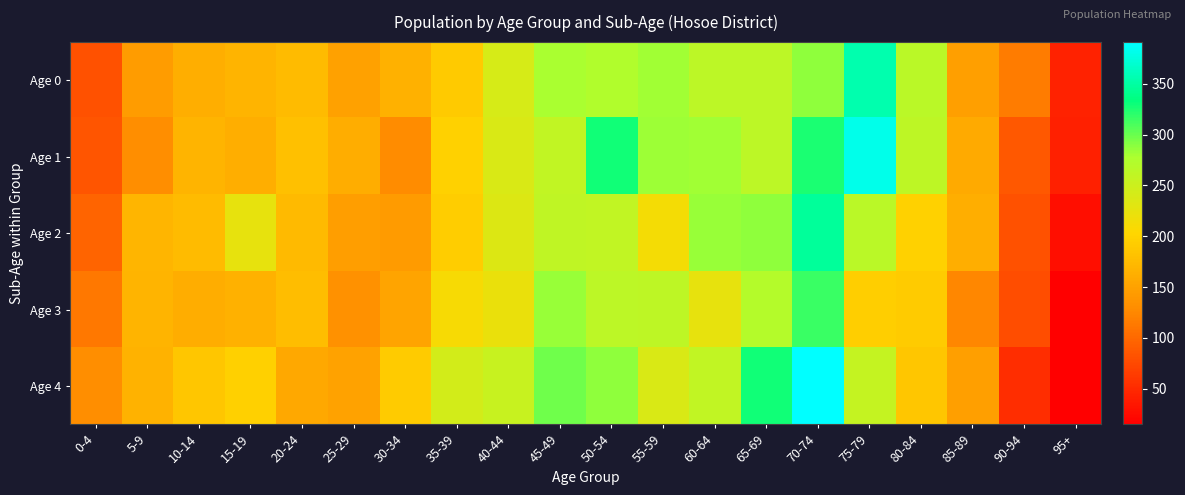

Rank the series at 75-79 from highest to lowest value.

Age 1, Age 0, Age 2, Age 4, Age 3